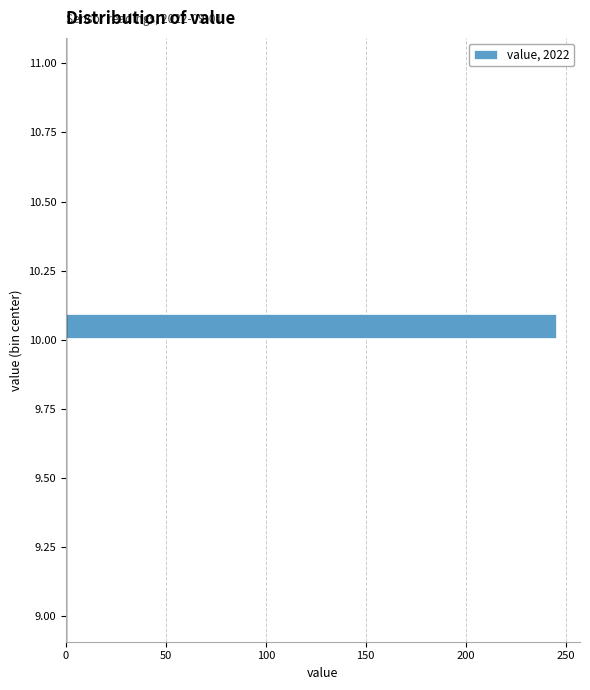

Around what value on the y-axis is the longest bar? Give the approximate position of its centre, as read against the axis.

10.05